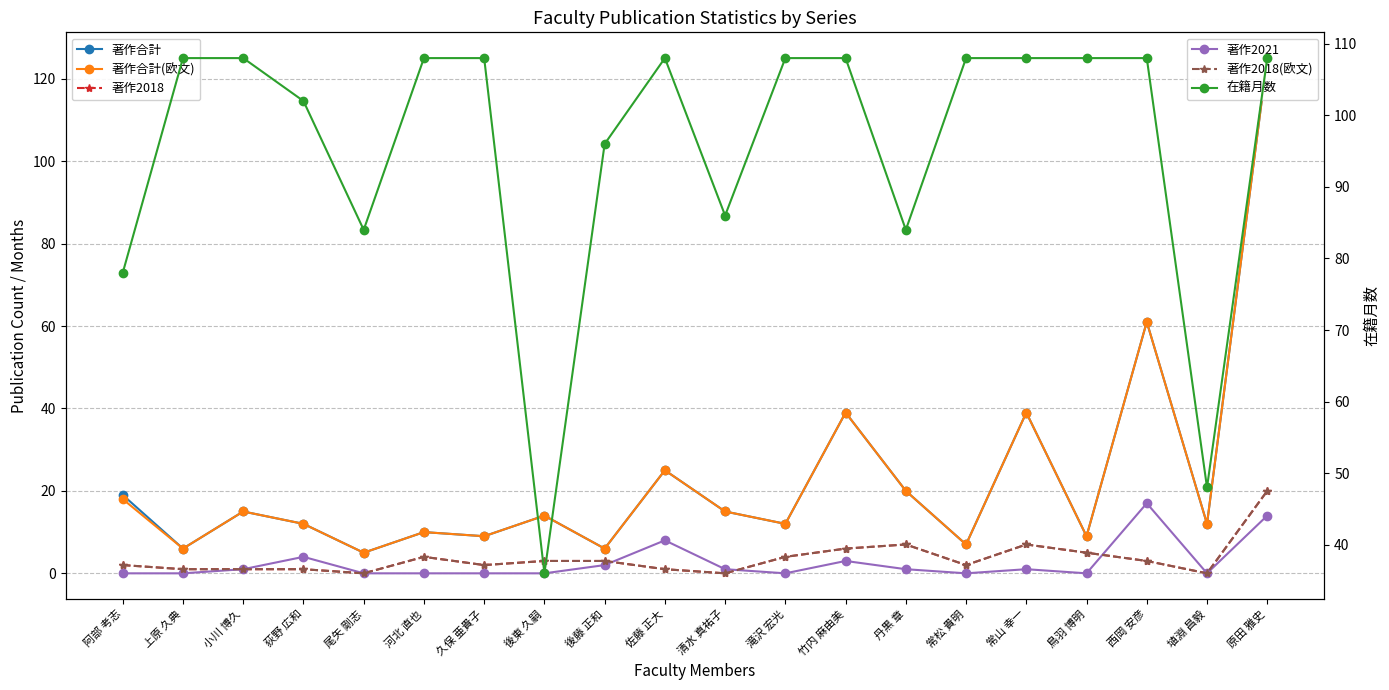

Rank the categories by 在籍月数 value from lowest to highest.

後東 久嗣, 埴淵 昌毅, 阿部 考志, 尾矢 剛志, 丹黒 章, 清水 真祐子, 後藤 正和, 荻野 広和, 上原 久典, 小川 博久, 河北 直也, 久保 亜貴子, 佐藤 正大, 滝沢 宏光, 竹内 麻由美, 常松 貴明, 常山 幸一, 鳥羽 博明, 西岡 安彦, 原田 雅史